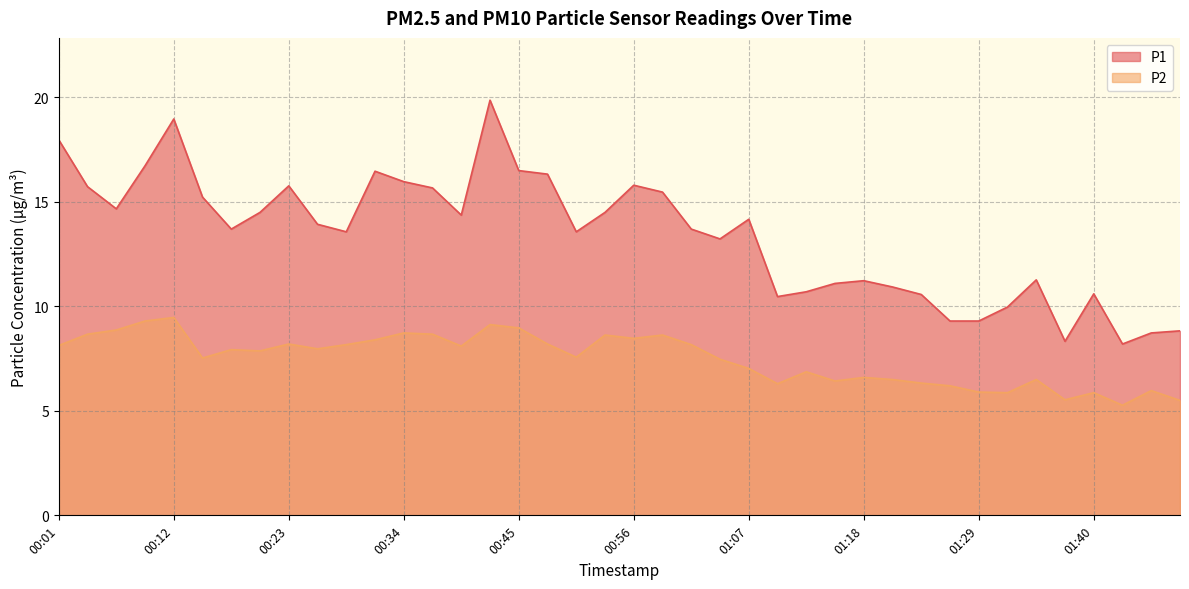

The P1 series shows 13.9 at 00:26. True or false?

True